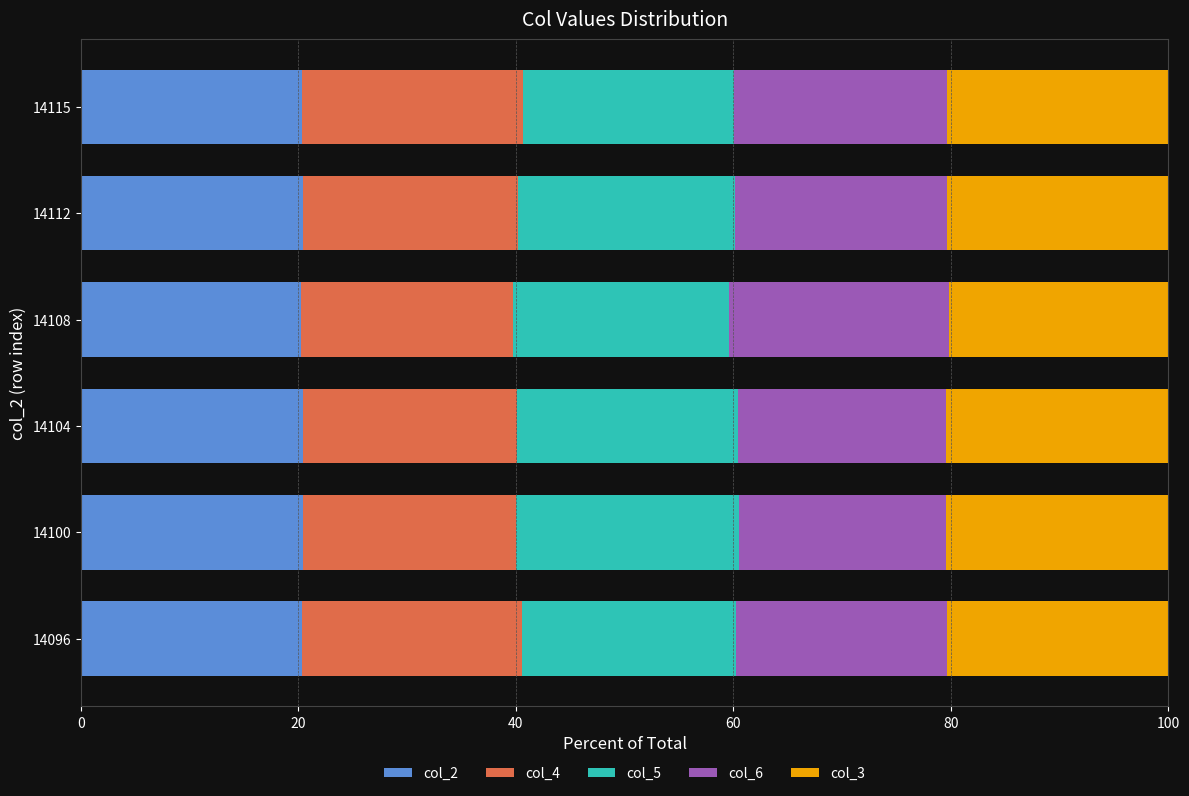

The col_2 series shows 6.1 at 14096. True or false?

False